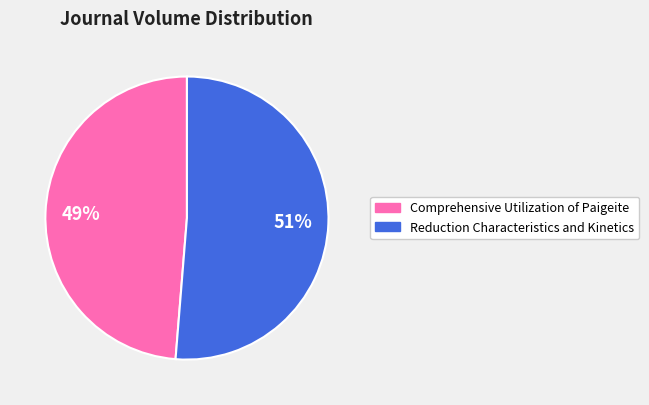

Is it true that Reduction Characteristics and Kinetics is 51% of the pie?

True